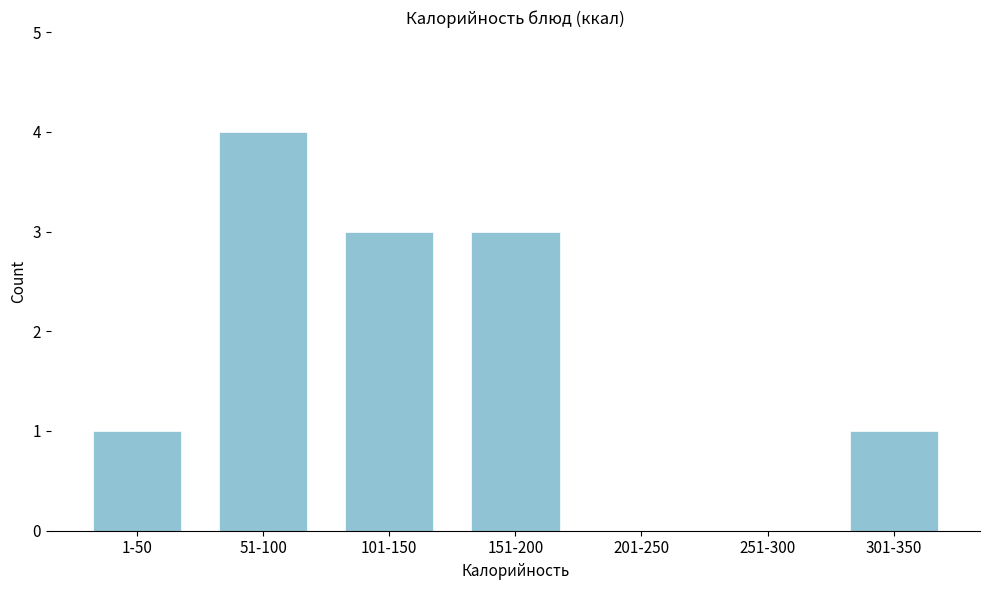

Reading right to left, transcribe all the data shown in this chart.

301-350=1	251-300=0	201-250=0	151-200=3	101-150=3	51-100=4	1-50=1